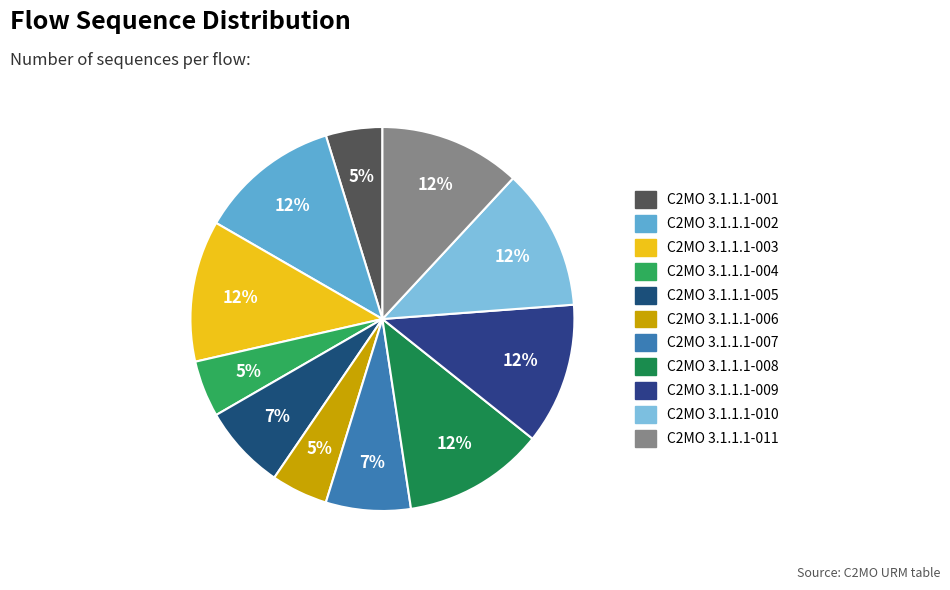

Does C2MO 3.1.1.1-011 account for over 50% of the chart?

No